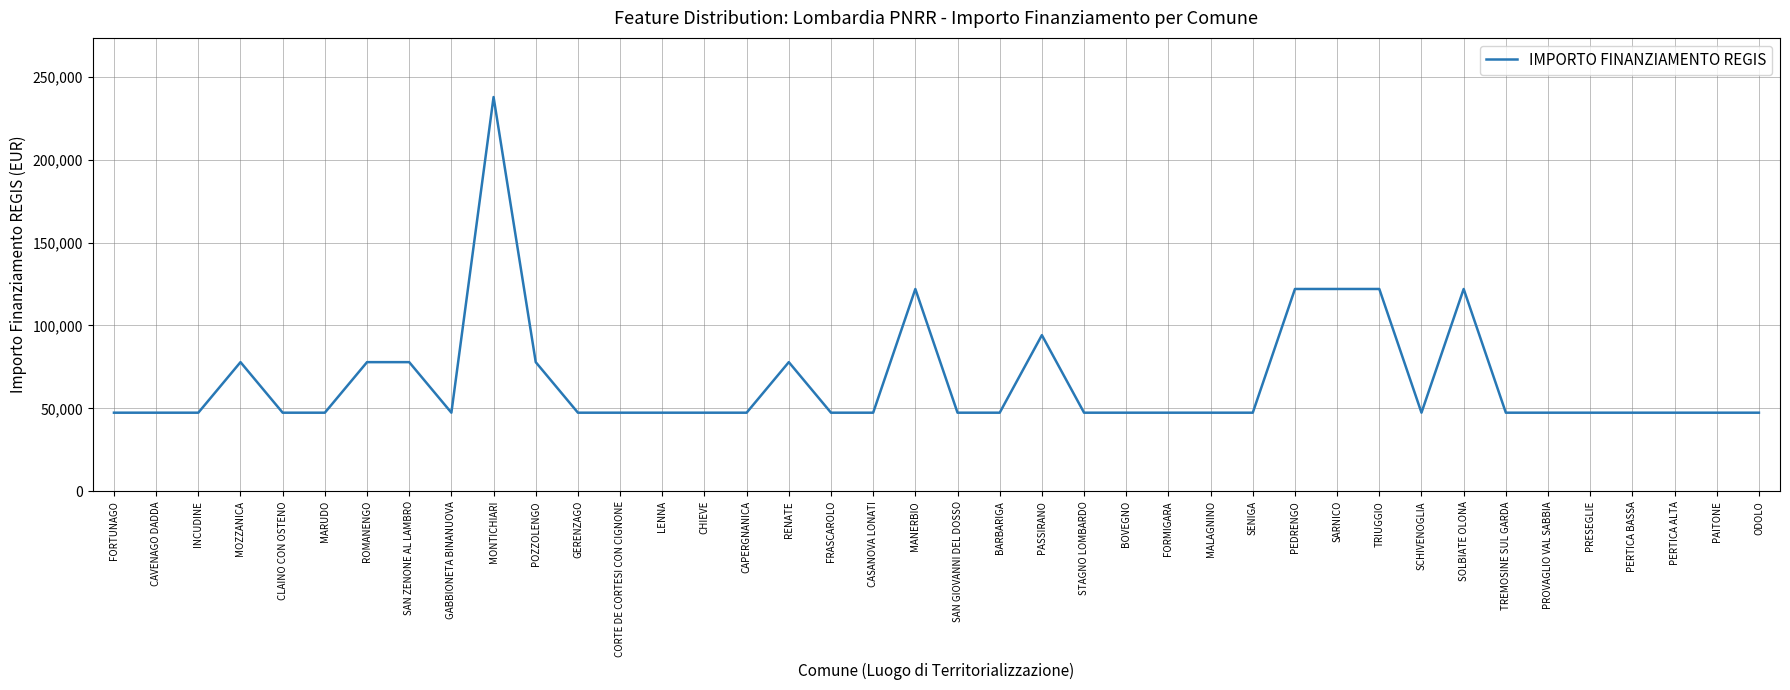

Read the value at PASSIRANO.

94172